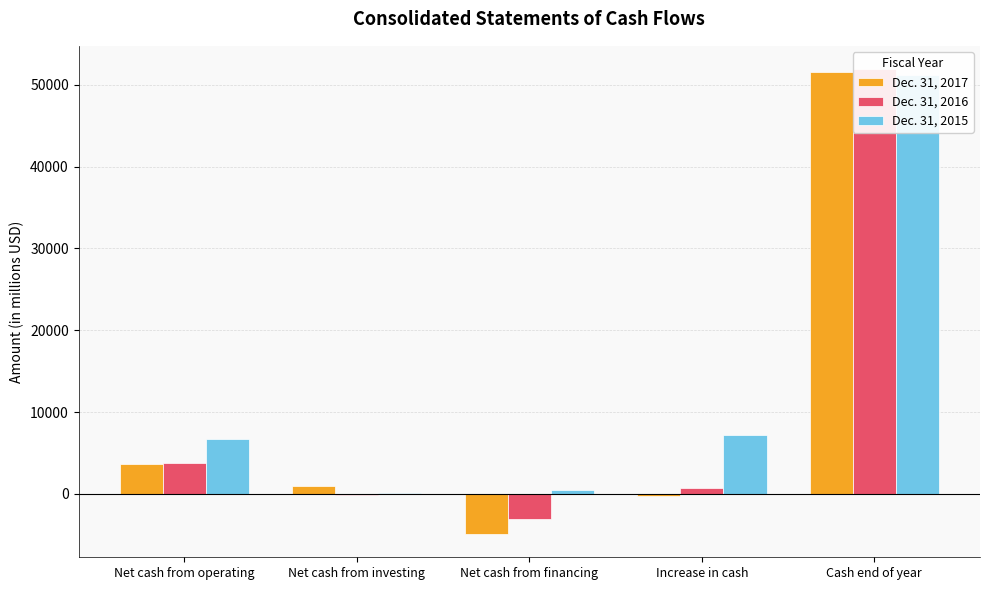

List the labels in order of Dec. 31, 2015 value, largest first.

Cash end of year, Increase in cash, Net cash from operating, Net cash from financing, Net cash from investing